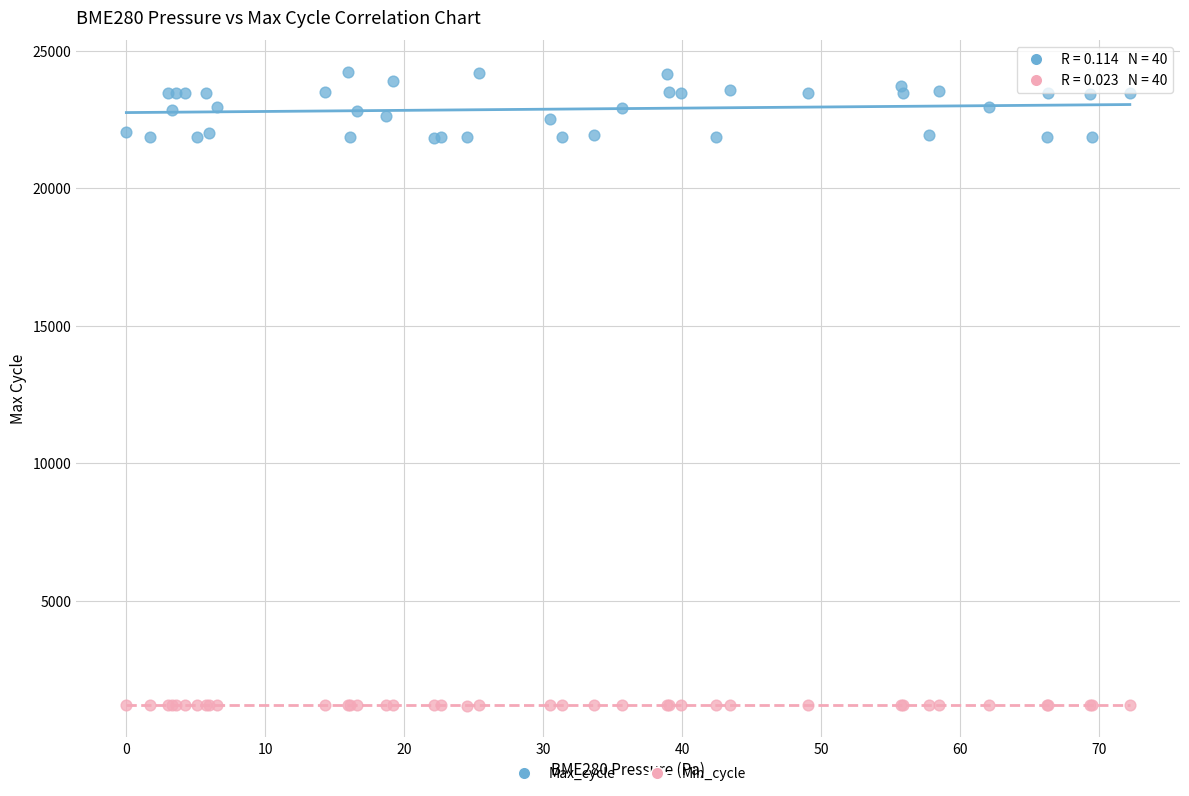

Which series reaches the minimum Y coordinate?

Min_cycle